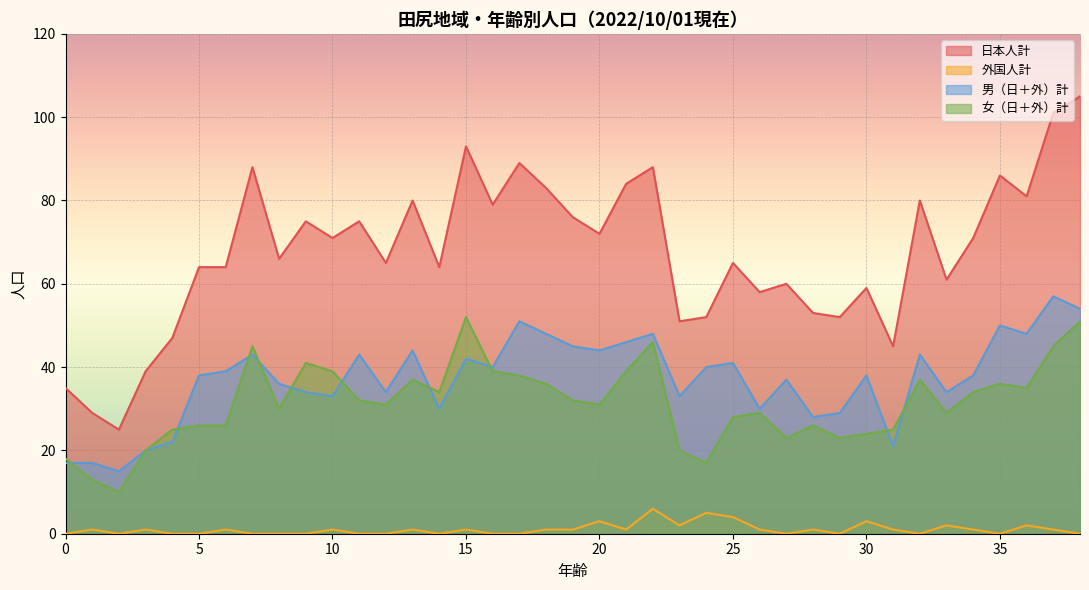

Where does the 女（日＋外）計 series first go above 31?

7